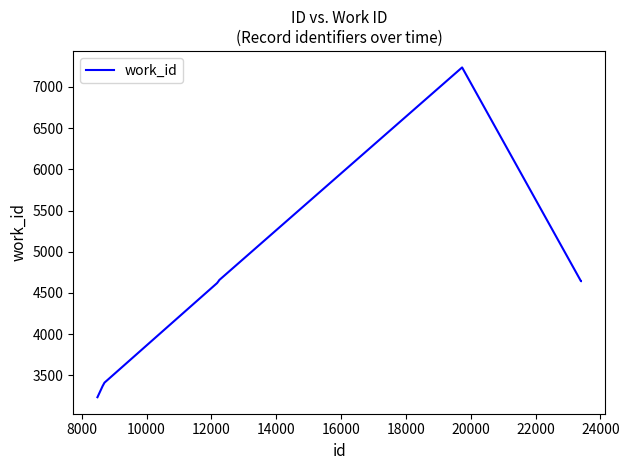

What is the minimum value shown in the chart?

3234